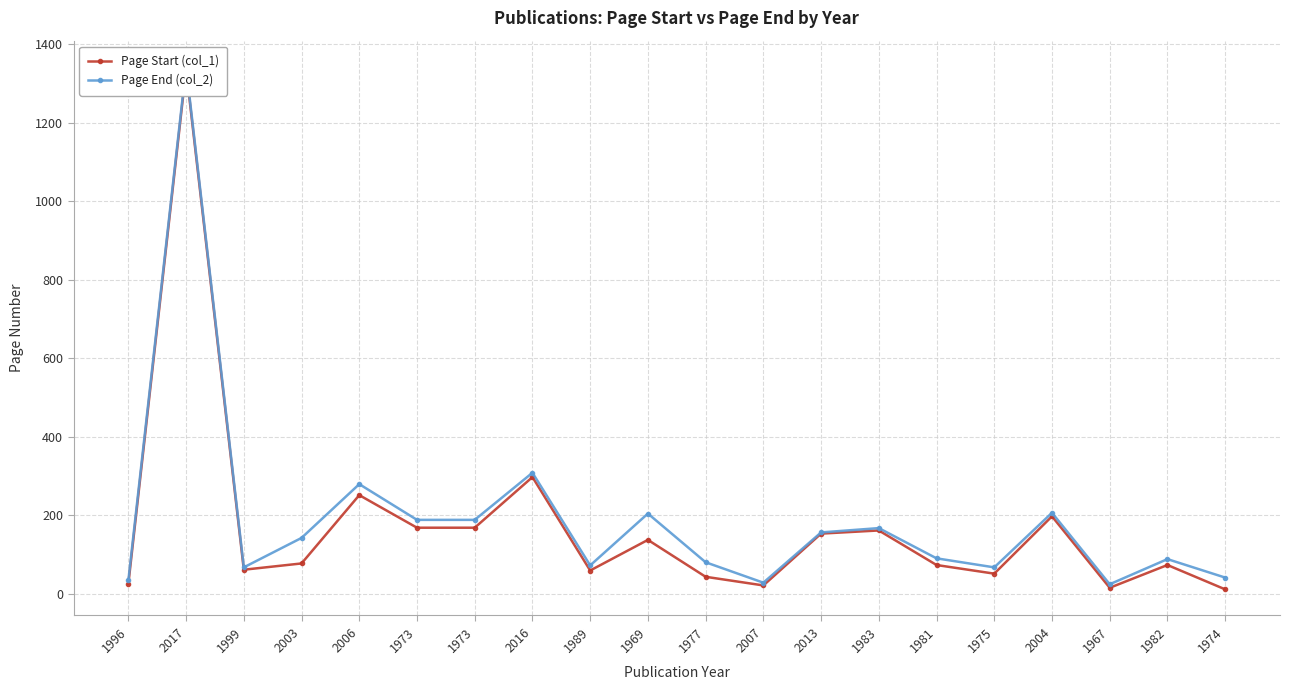

List the series in order of their overall mean, lowest first.

Page Start (col_1), Page End (col_2)